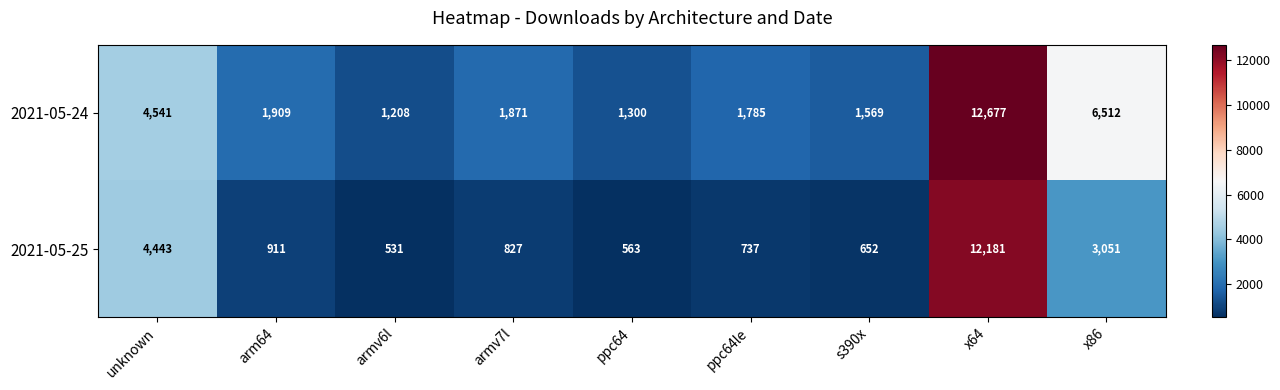

At which category does the chart reach its peak across all series?

x64